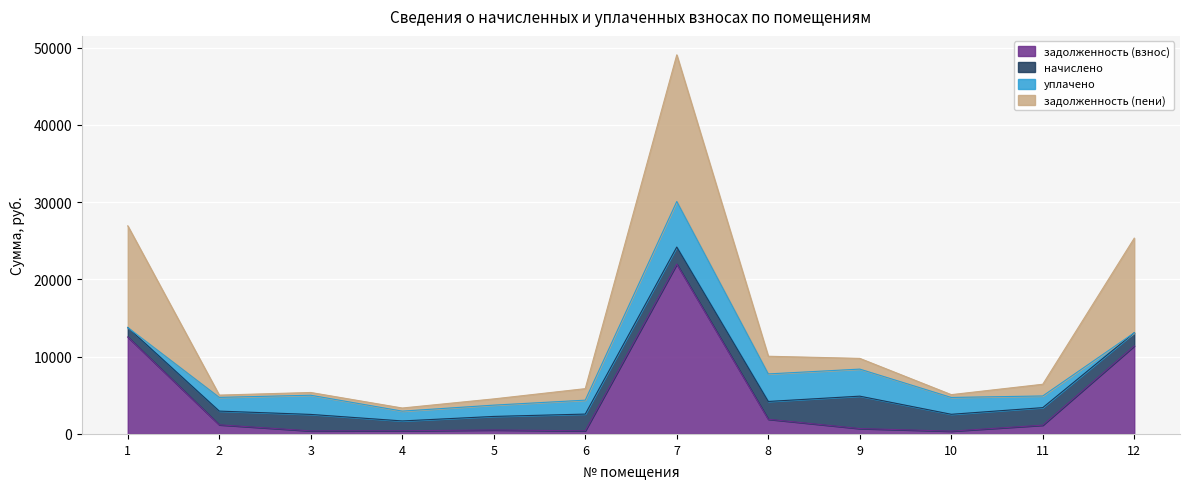

Is the value of задолженность (взнос) at 3 greater than the value of задолженность (пени) at 3?

No